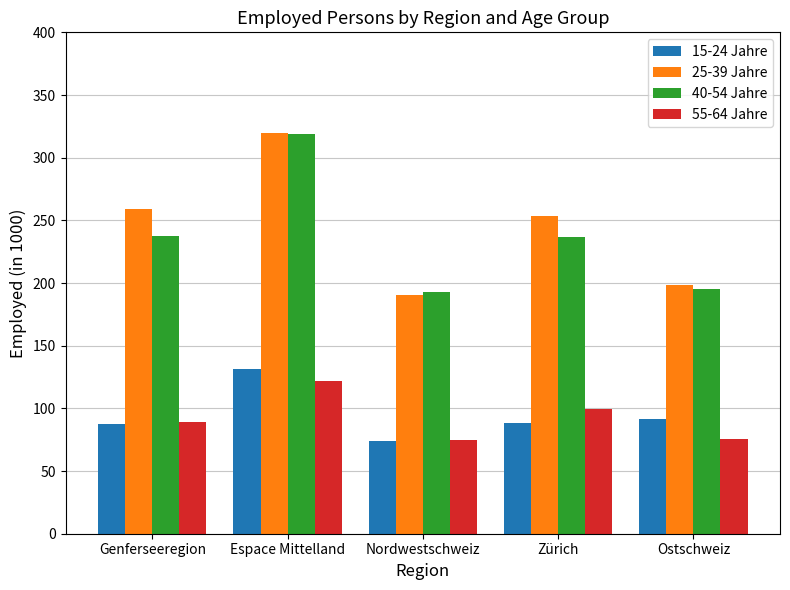

True or false: 15-24 Jahre has a value of 26.5 at Zürich.

False